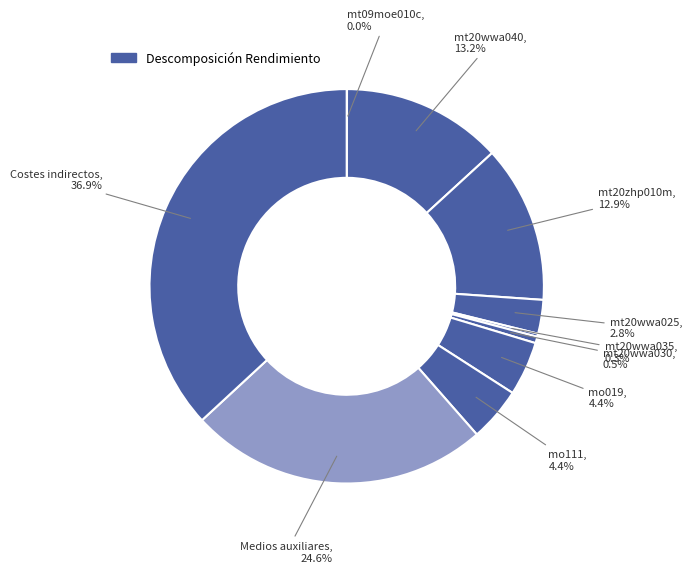

To the nearest percent, what is the difference between the largest and smallest slice percentages?

37%